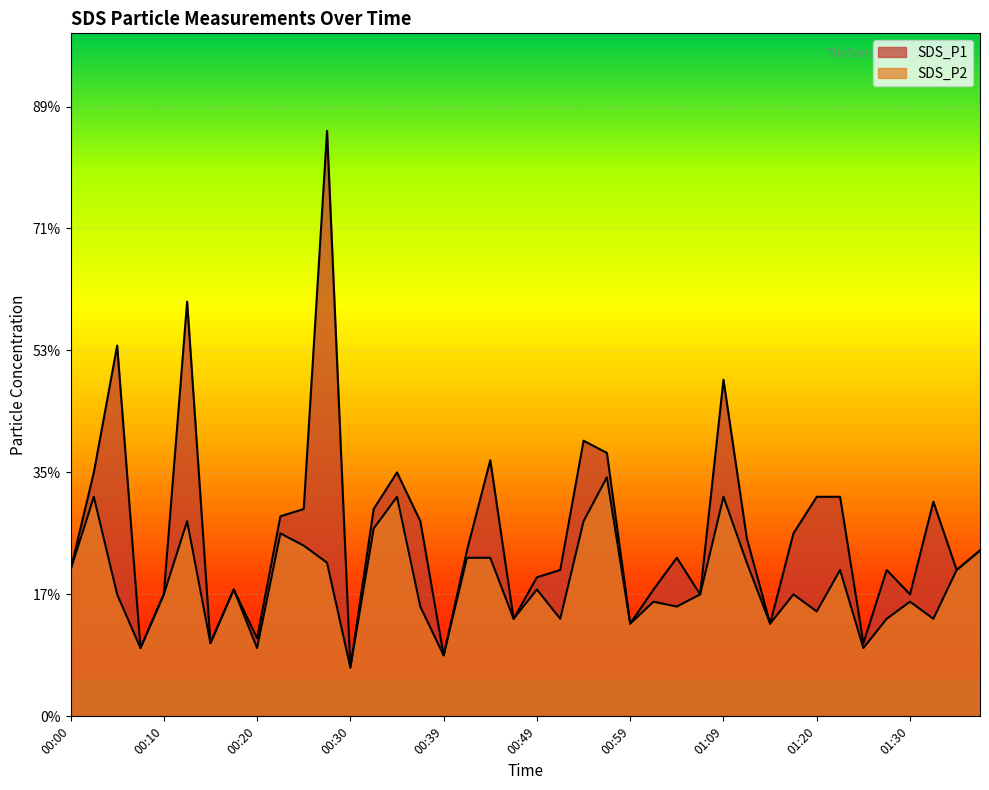

The SDS_P2 series shows 1.3 at 00:56. True or false?

False